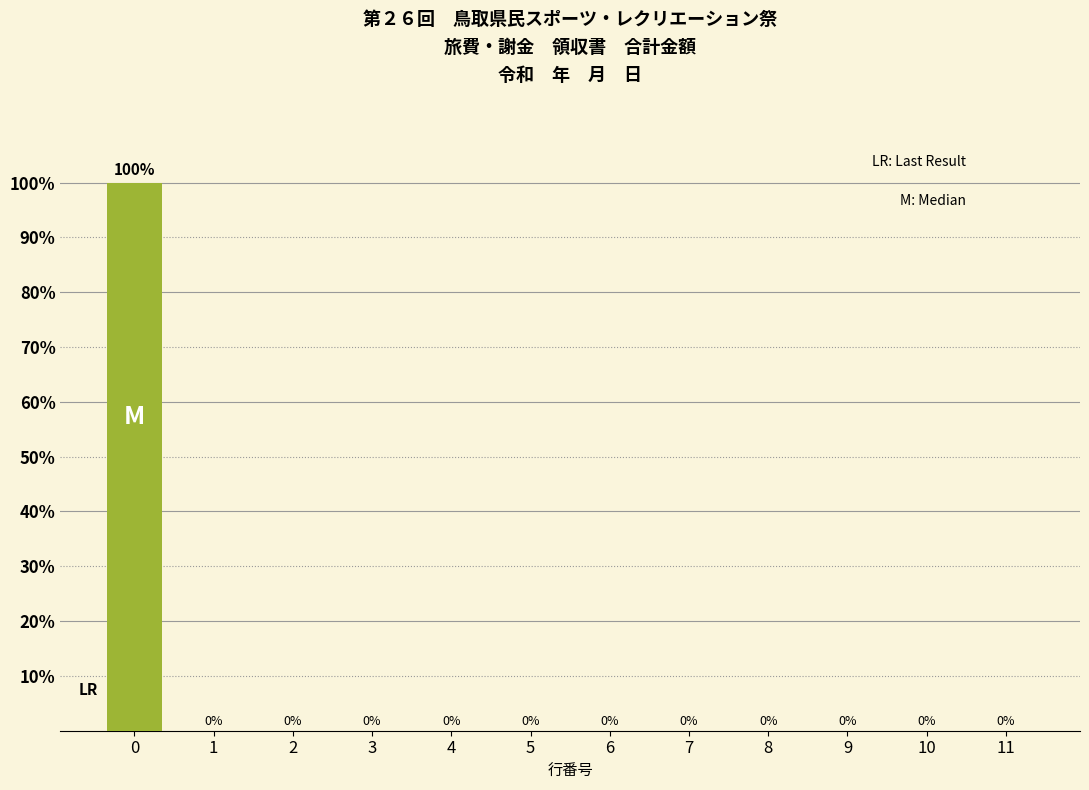

Reading right to left, transcribe all the data shown in this chart.

11=0	10=0	9=0	8=0	7=0	6=0	5=0	4=0	3=0	2=0	1=0	0=100